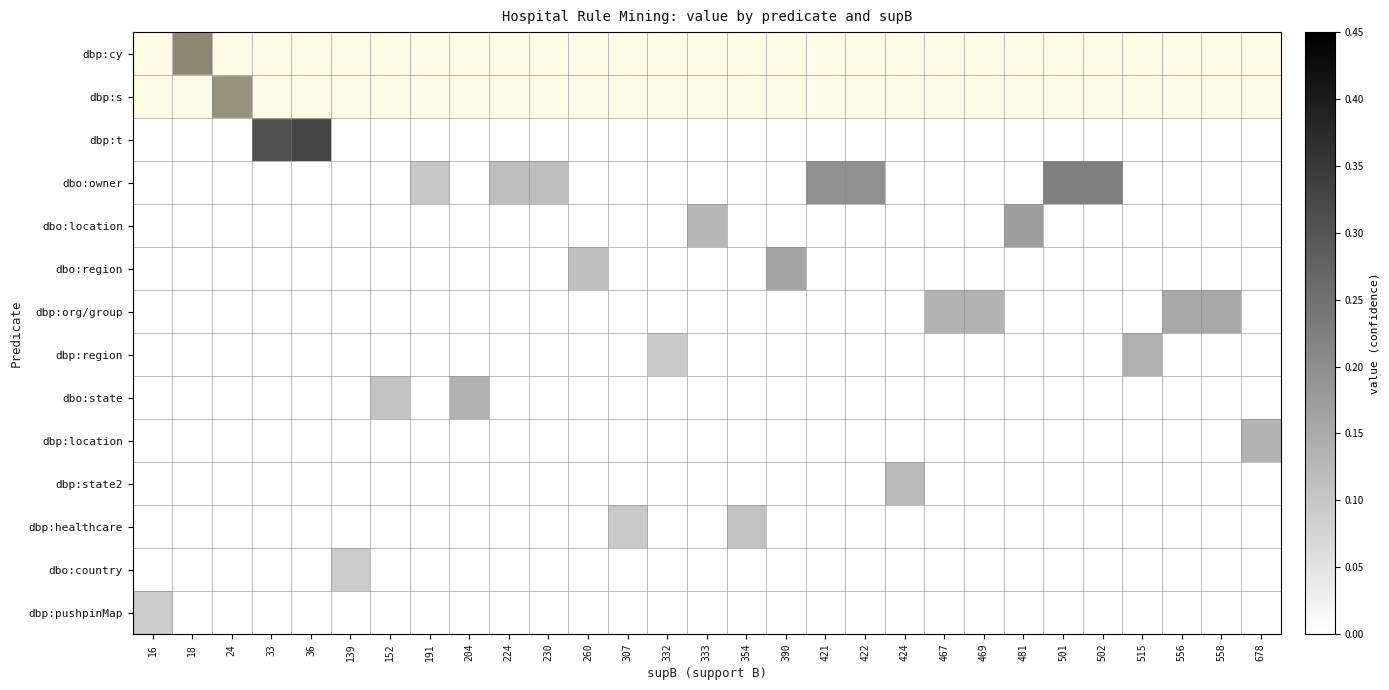

Reading right to left, what are all the values shown in this chart?

dbp:cy: 678=0.0	558=0.0	556=0.0	515=0.0	502=0.0	501=0.0	481=0.0	469=0.0	467=0.0	424=0.0	422=0.0	421=0.0	390=0.0	354=0.0	333=0.0	332=0.0	307=0.0	260=0.0	230=0.0	224=0.0	204=0.0	191=0.0	152=0.0	139=0.0	36=0.0	33=0.0	24=0.0	18=0.4	16=0.0
dbp:s: 678=0.0	558=0.0	556=0.0	515=0.0	502=0.0	501=0.0	481=0.0	469=0.0	467=0.0	424=0.0	422=0.0	421=0.0	390=0.0	354=0.0	333=0.0	332=0.0	307=0.0	260=0.0	230=0.0	224=0.0	204=0.0	191=0.0	152=0.0	139=0.0	36=0.0	33=0.0	24=0.4	18=0.0	16=0.0
dbp:t: 678=0.0	558=0.0	556=0.0	515=0.0	502=0.0	501=0.0	481=0.0	469=0.0	467=0.0	424=0.0	422=0.0	421=0.0	390=0.0	354=0.0	333=0.0	332=0.0	307=0.0	260=0.0	230=0.0	224=0.0	204=0.0	191=0.0	152=0.0	139=0.0	36=0.3	33=0.3	24=0.0	18=0.0	16=0.0
dbo:owner: 678=0.0	558=0.0	556=0.0	515=0.0	502=0.2	501=0.2	481=0.0	469=0.0	467=0.0	424=0.0	422=0.2	421=0.2	390=0.0	354=0.0	333=0.0	332=0.0	307=0.0	260=0.0	230=0.1	224=0.1	204=0.0	191=0.1	152=0.0	139=0.0	36=0.0	33=0.0	24=0.0	18=0.0	16=0.0
dbo:location: 678=0.0	558=0.0	556=0.0	515=0.0	502=0.0	501=0.0	481=0.2	469=0.0	467=0.0	424=0.0	422=0.0	421=0.0	390=0.0	354=0.0	333=0.1	332=0.0	307=0.0	260=0.0	230=0.0	224=0.0	204=0.0	191=0.0	152=0.0	139=0.0	36=0.0	33=0.0	24=0.0	18=0.0	16=0.0
dbo:region: 678=0.0	558=0.0	556=0.0	515=0.0	502=0.0	501=0.0	481=0.0	469=0.0	467=0.0	424=0.0	422=0.0	421=0.0	390=0.2	354=0.0	333=0.0	332=0.0	307=0.0	260=0.1	230=0.0	224=0.0	204=0.0	191=0.0	152=0.0	139=0.0	36=0.0	33=0.0	24=0.0	18=0.0	16=0.0
dbp:org/group: 678=0.0	558=0.2	556=0.2	515=0.0	502=0.0	501=0.0	481=0.0	469=0.1	467=0.1	424=0.0	422=0.0	421=0.0	390=0.0	354=0.0	333=0.0	332=0.0	307=0.0	260=0.0	230=0.0	224=0.0	204=0.0	191=0.0	152=0.0	139=0.0	36=0.0	33=0.0	24=0.0	18=0.0	16=0.0
dbp:region: 678=0.0	558=0.0	556=0.0	515=0.1	502=0.0	501=0.0	481=0.0	469=0.0	467=0.0	424=0.0	422=0.0	421=0.0	390=0.0	354=0.0	333=0.0	332=0.1	307=0.0	260=0.0	230=0.0	224=0.0	204=0.0	191=0.0	152=0.0	139=0.0	36=0.0	33=0.0	24=0.0	18=0.0	16=0.0
dbo:state: 678=0.0	558=0.0	556=0.0	515=0.0	502=0.0	501=0.0	481=0.0	469=0.0	467=0.0	424=0.0	422=0.0	421=0.0	390=0.0	354=0.0	333=0.0	332=0.0	307=0.0	260=0.0	230=0.0	224=0.0	204=0.1	191=0.0	152=0.1	139=0.0	36=0.0	33=0.0	24=0.0	18=0.0	16=0.0
dbp:location: 678=0.1	558=0.0	556=0.0	515=0.0	502=0.0	501=0.0	481=0.0	469=0.0	467=0.0	424=0.0	422=0.0	421=0.0	390=0.0	354=0.0	333=0.0	332=0.0	307=0.0	260=0.0	230=0.0	224=0.0	204=0.0	191=0.0	152=0.0	139=0.0	36=0.0	33=0.0	24=0.0	18=0.0	16=0.0
dbp:state2: 678=0.0	558=0.0	556=0.0	515=0.0	502=0.0	501=0.0	481=0.0	469=0.0	467=0.0	424=0.1	422=0.0	421=0.0	390=0.0	354=0.0	333=0.0	332=0.0	307=0.0	260=0.0	230=0.0	224=0.0	204=0.0	191=0.0	152=0.0	139=0.0	36=0.0	33=0.0	24=0.0	18=0.0	16=0.0
dbp:healthcare: 678=0.0	558=0.0	556=0.0	515=0.0	502=0.0	501=0.0	481=0.0	469=0.0	467=0.0	424=0.0	422=0.0	421=0.0	390=0.0	354=0.1	333=0.0	332=0.0	307=0.1	260=0.0	230=0.0	224=0.0	204=0.0	191=0.0	152=0.0	139=0.0	36=0.0	33=0.0	24=0.0	18=0.0	16=0.0
dbo:country: 678=0.0	558=0.0	556=0.0	515=0.0	502=0.0	501=0.0	481=0.0	469=0.0	467=0.0	424=0.0	422=0.0	421=0.0	390=0.0	354=0.0	333=0.0	332=0.0	307=0.0	260=0.0	230=0.0	224=0.0	204=0.0	191=0.0	152=0.0	139=0.1	36=0.0	33=0.0	24=0.0	18=0.0	16=0.0
dbp:pushpinMap: 678=0.0	558=0.0	556=0.0	515=0.0	502=0.0	501=0.0	481=0.0	469=0.0	467=0.0	424=0.0	422=0.0	421=0.0	390=0.0	354=0.0	333=0.0	332=0.0	307=0.0	260=0.0	230=0.0	224=0.0	204=0.0	191=0.0	152=0.0	139=0.0	36=0.0	33=0.0	24=0.0	18=0.0	16=0.1